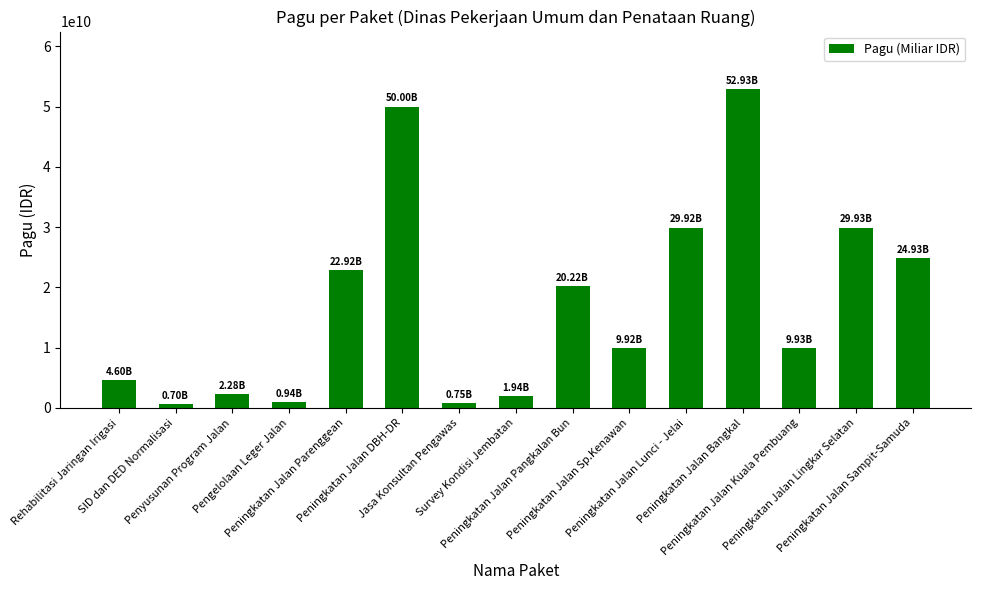

What is the difference between the maximum and minimum values?

52225500000